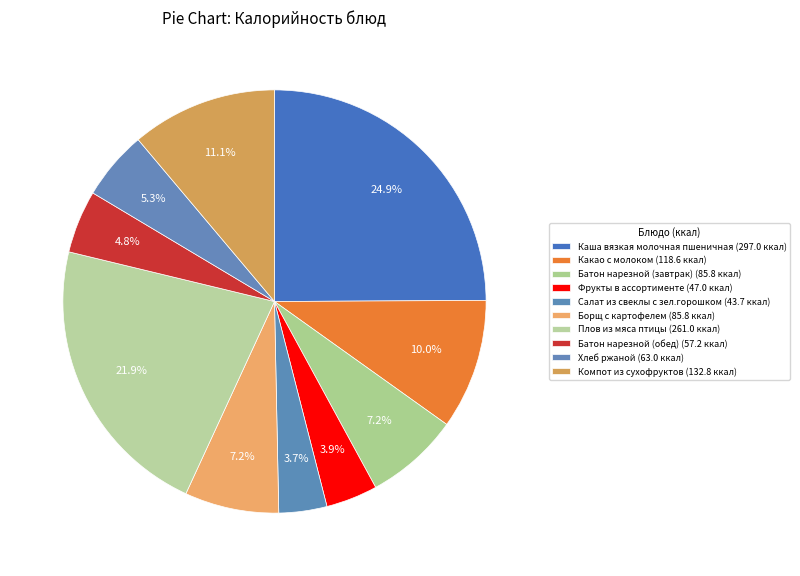

What percentage is the Какао с молоком slice, to the nearest percent?

10%